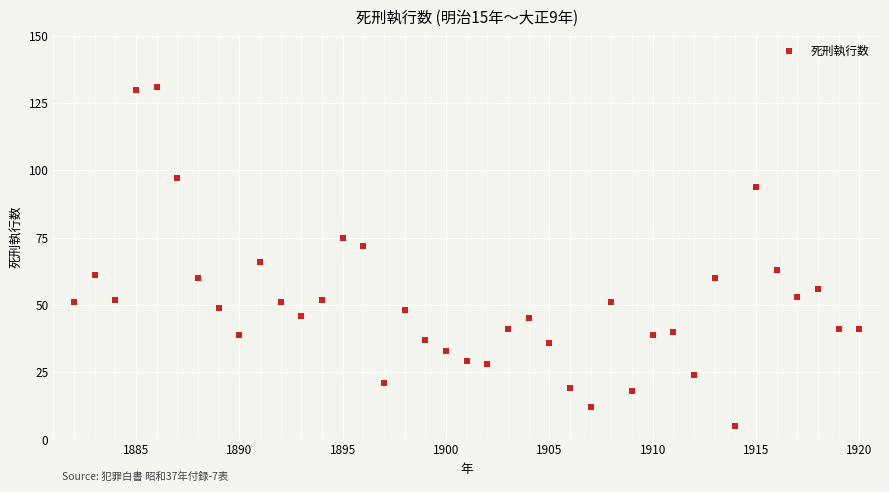

Does the chart display data point markers on the line(s)?

Yes